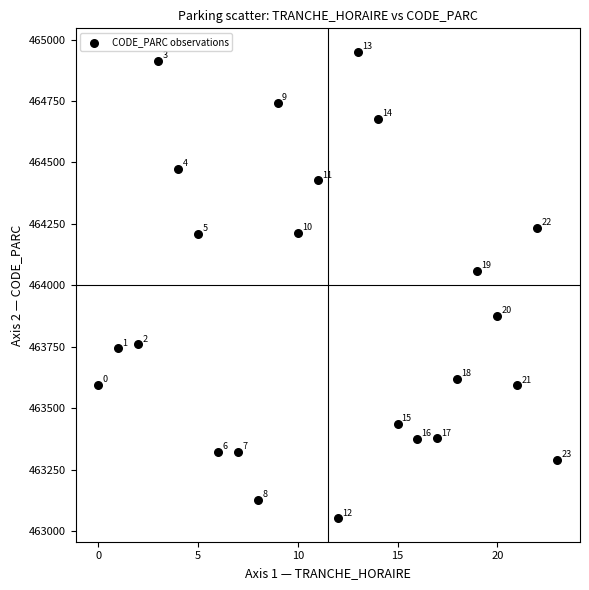

What Y value in the scatter plot is closest to 464001?

464060.5